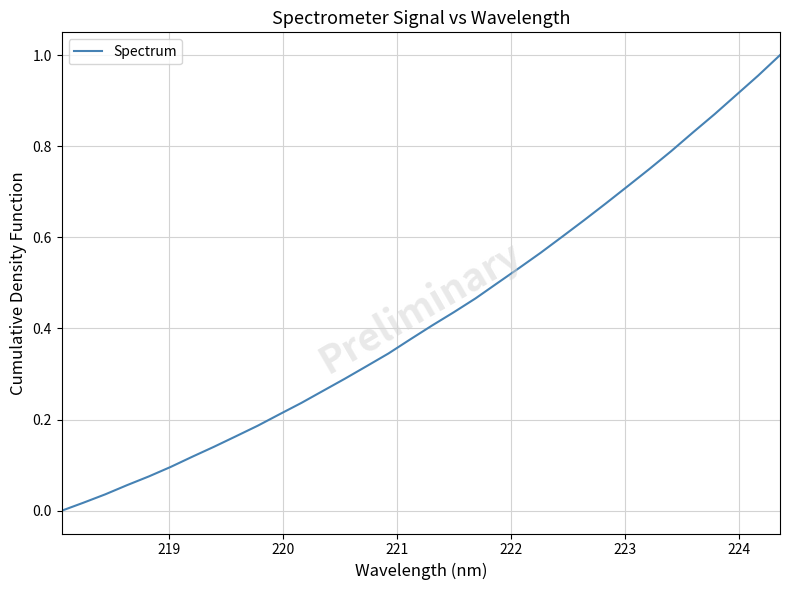

How many lines are shown in the chart?

1